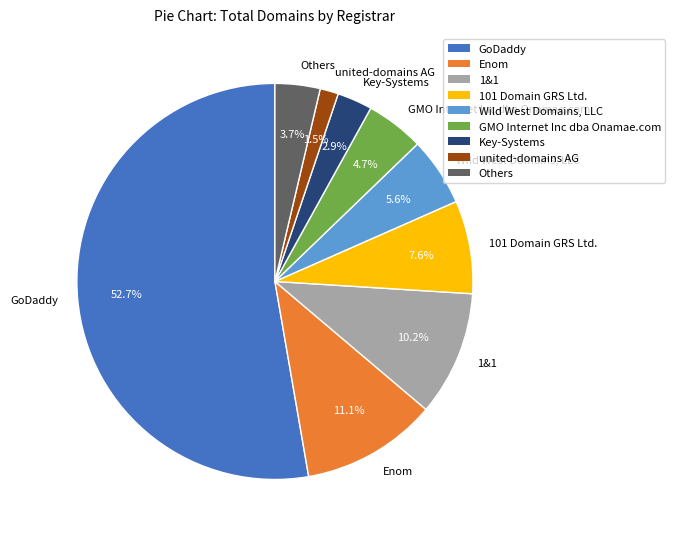

Which slice is the largest?

GoDaddy